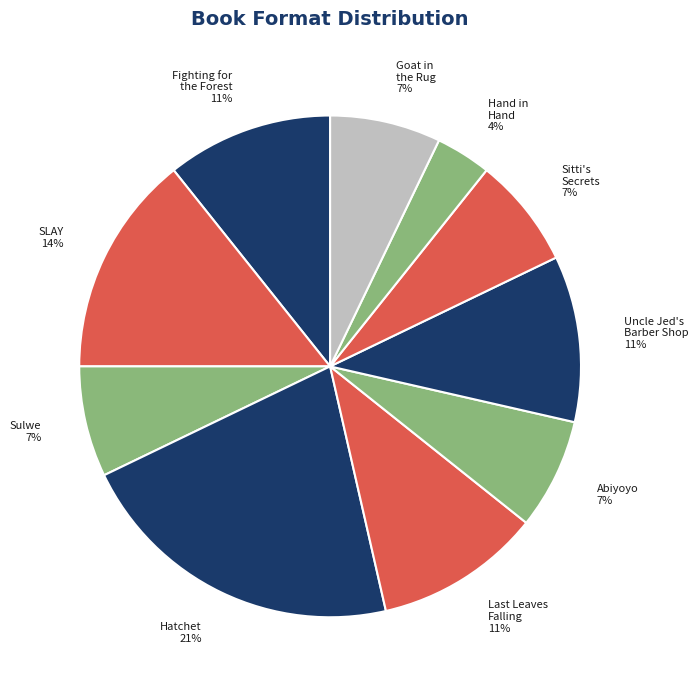

Count the number of slices in the pie.

10